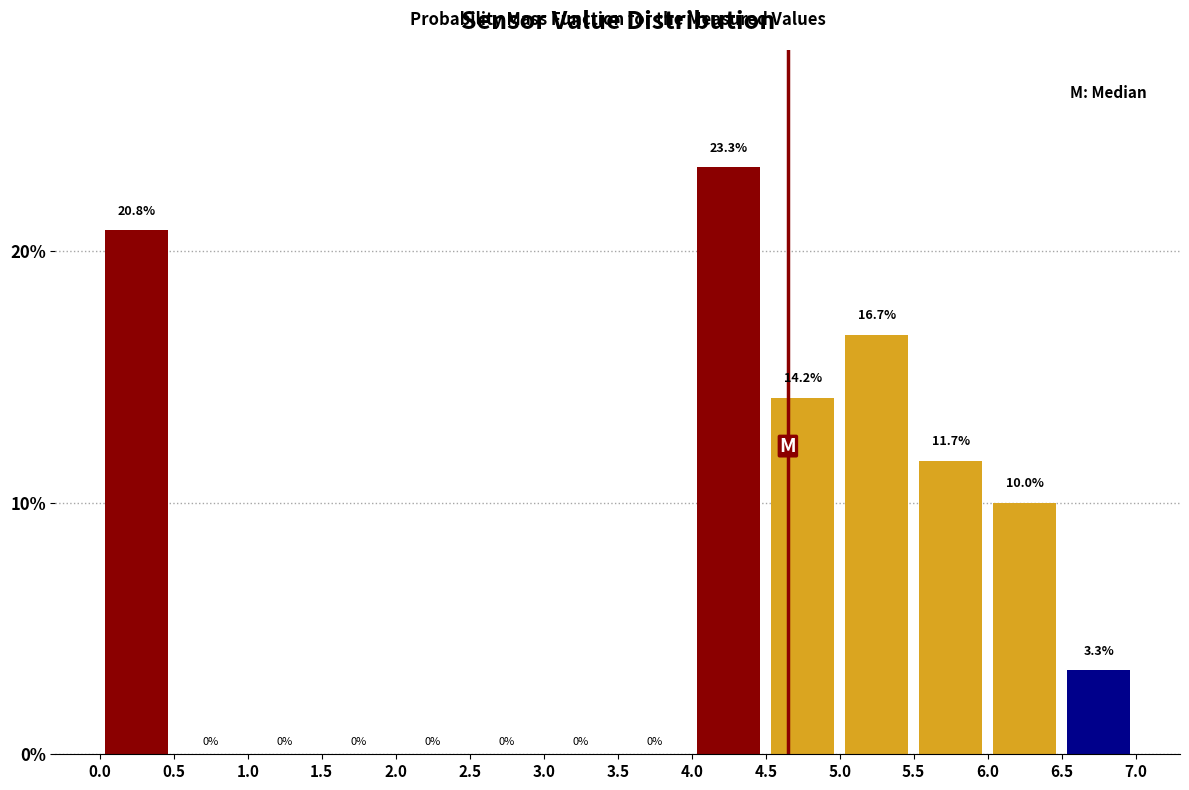

Which range on the x-axis has the tallest bar?

4.0 to 4.5